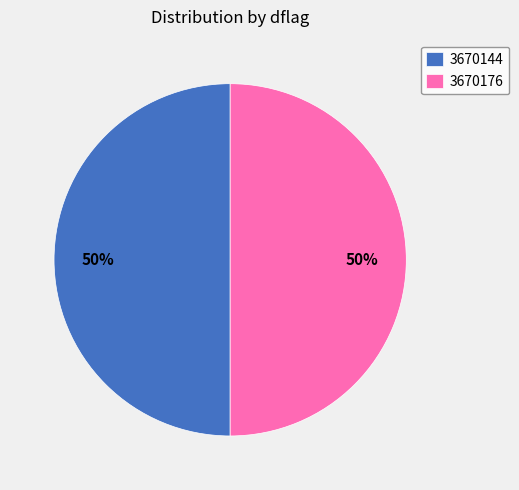

How many segments does this pie chart have?

2